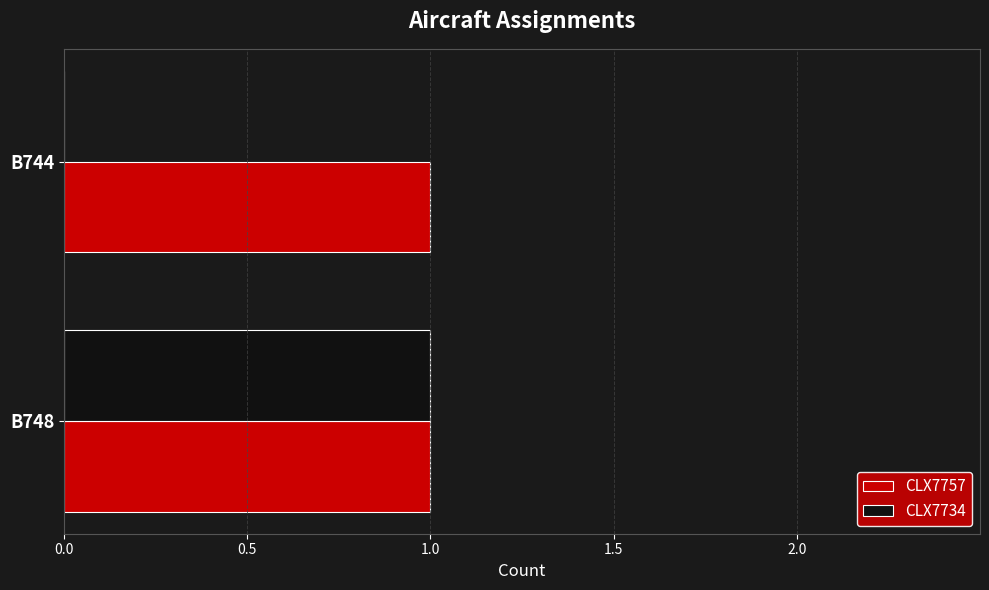

The CLX7757 series shows 0 at B748. True or false?

False